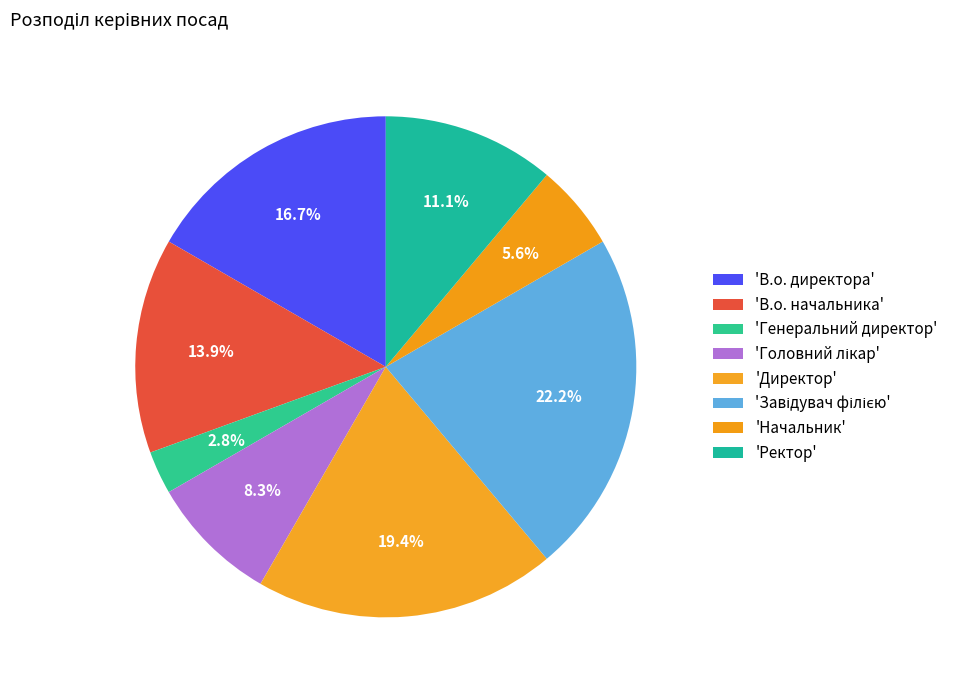

What is the smallest slice in the pie chart?

Генеральний директор